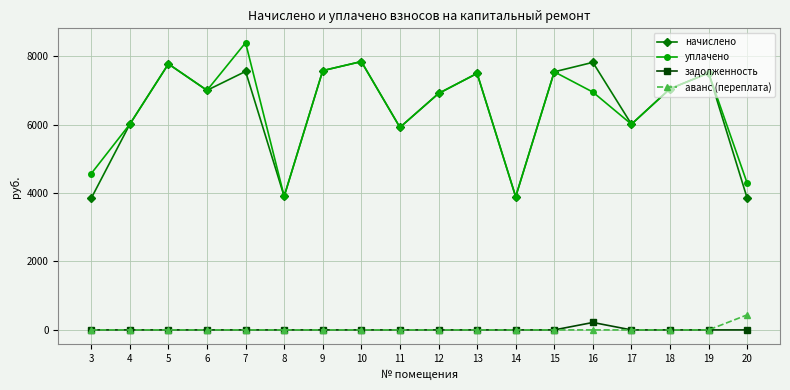

Is the value of аванс (переплата) at 14 greater than the value of уплачено at 7?

No